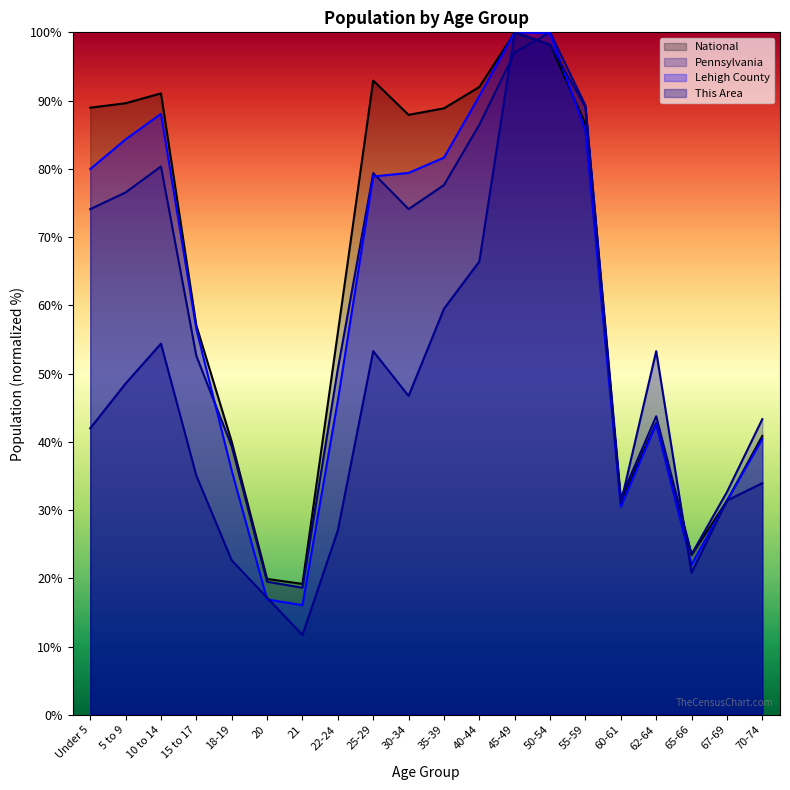

At which category is the sum across all series the highest?

45-49